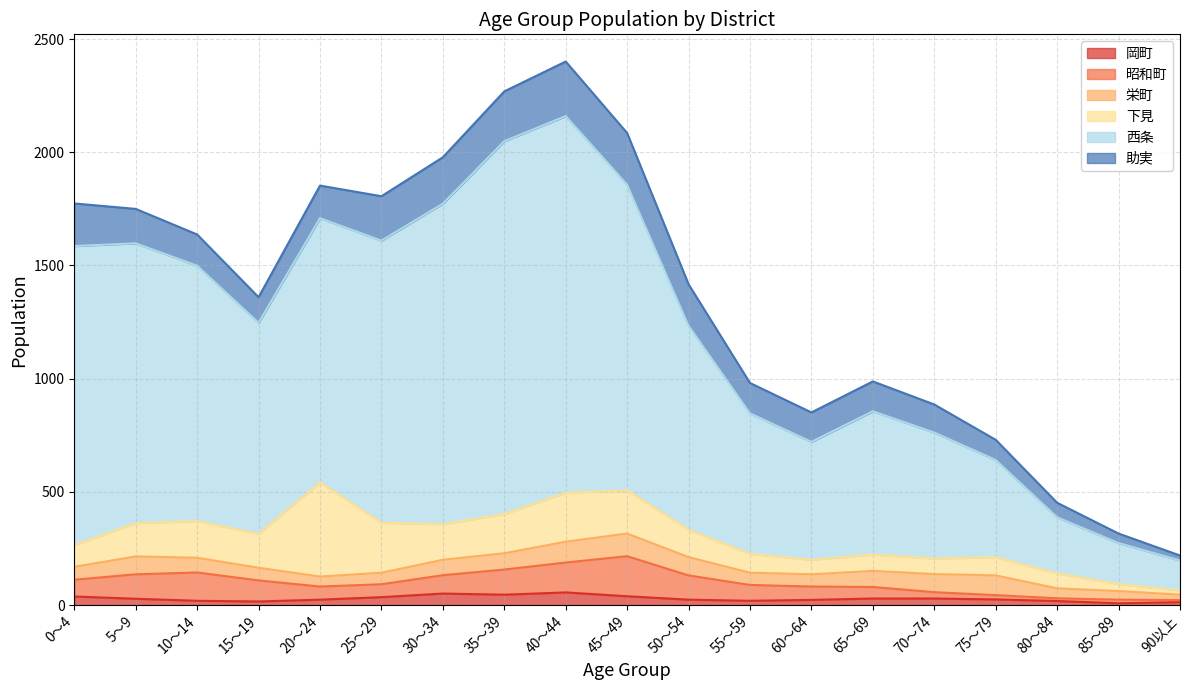

What is the minimum value shown in the chart?

8